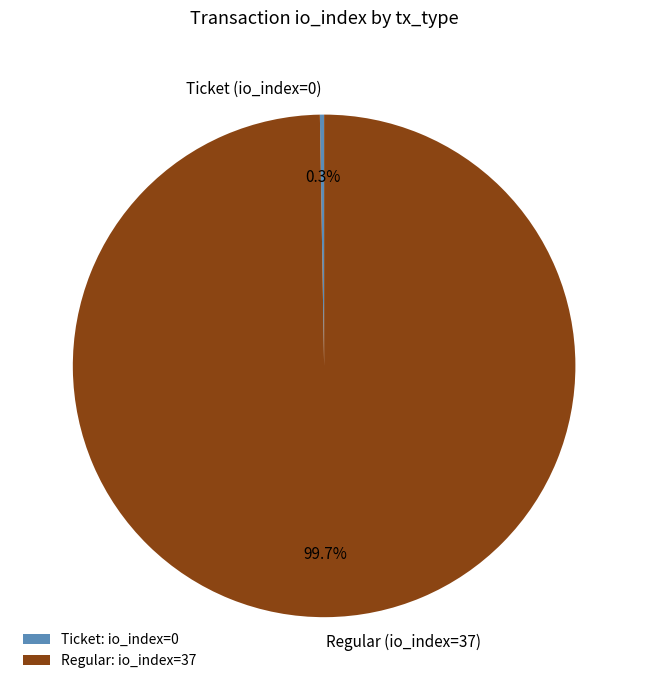

What is the largest slice in the pie chart?

Regular: io_index=37